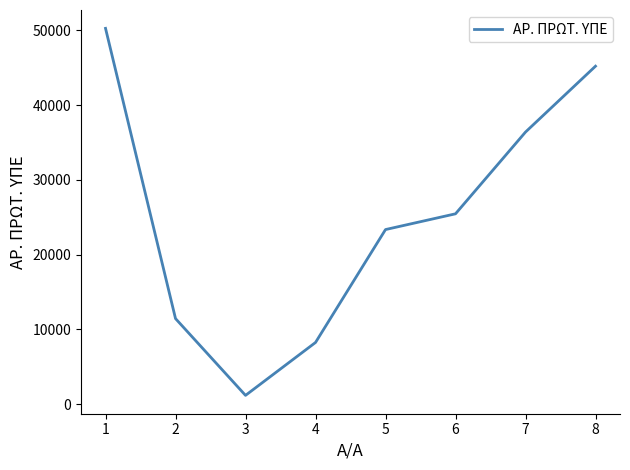

Reading left to right, extract all data points from this chart.

50248	11452	1189	8259	23353	25458	36386	45191